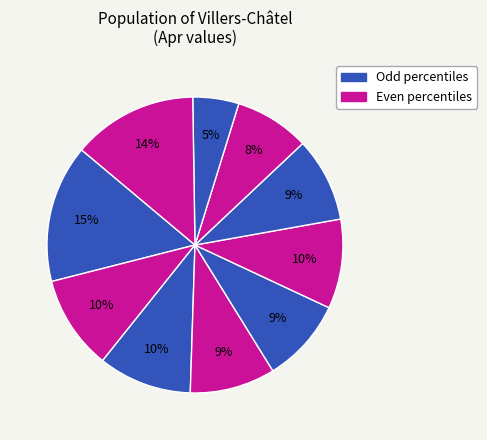

How many slices are in this pie chart?

10